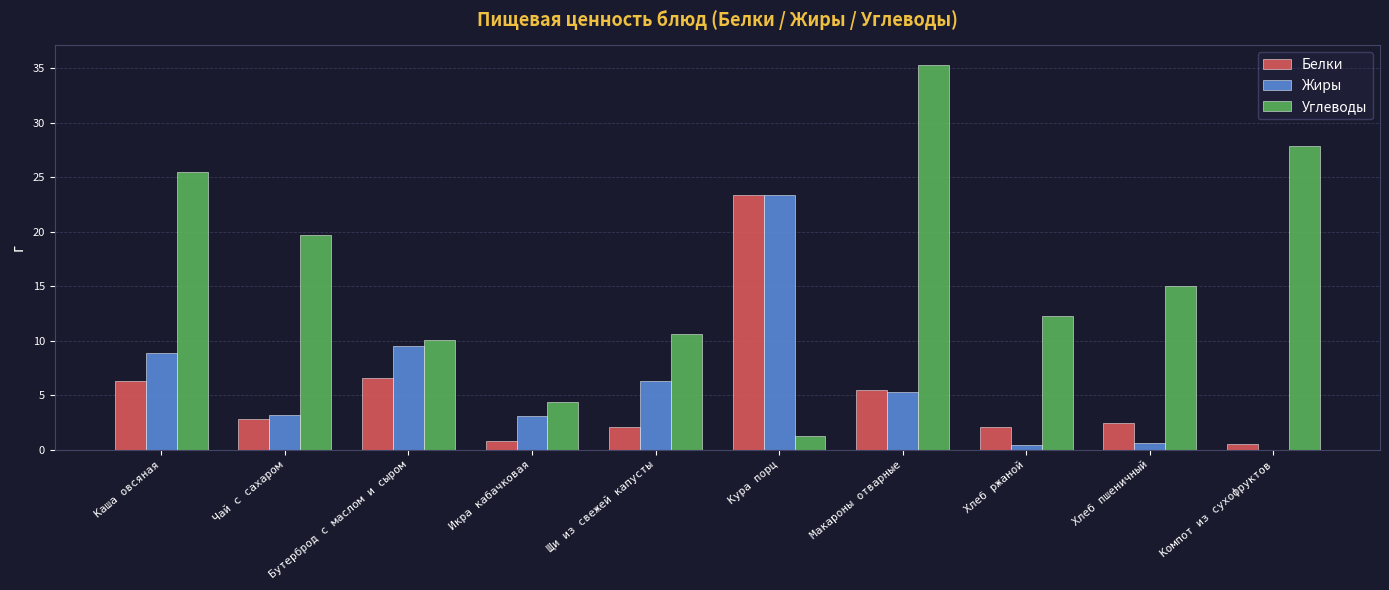

Which series changed the most between Бутерброд с маслом и сыром and Щи из свежей капусты?

Белки